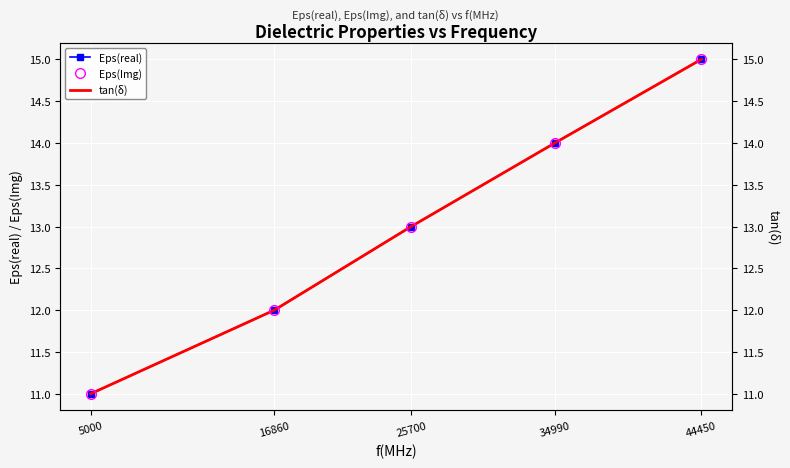

What is the value of the tan(δ) point at the 3rd from the left?

13